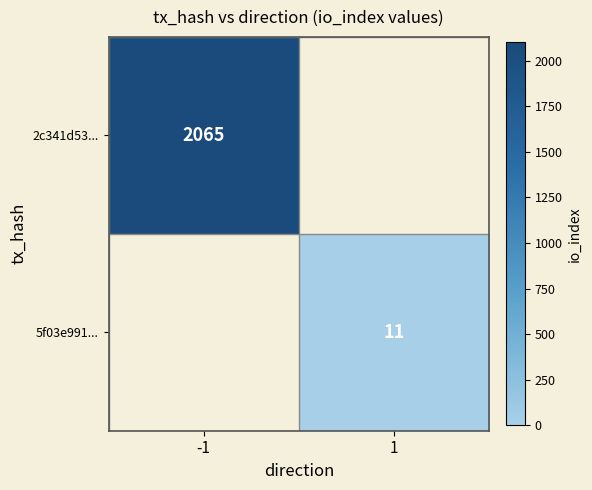

True or false: 5f03e991... has a value of 11 at 1.

True